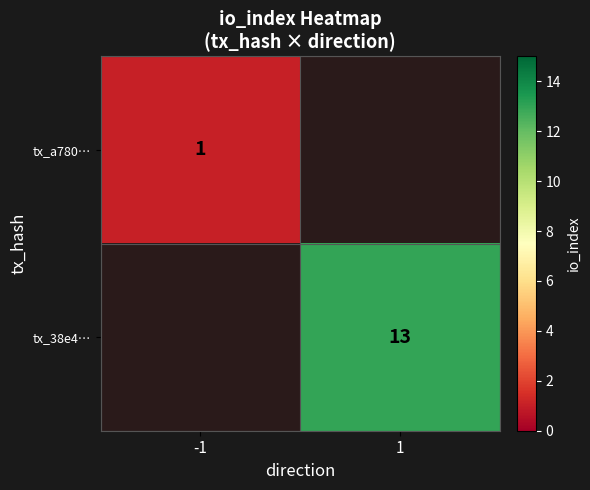

Is it true that tx_a780… equals 1 at -1?

True